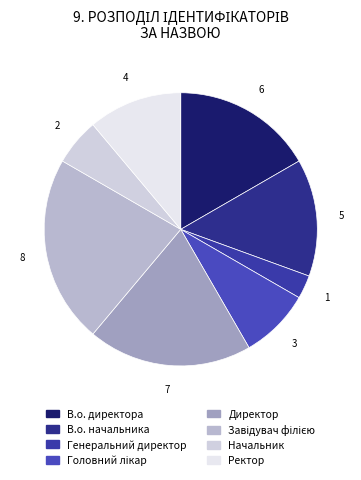

Between Генеральний директор and Директор, which is larger?

Директор